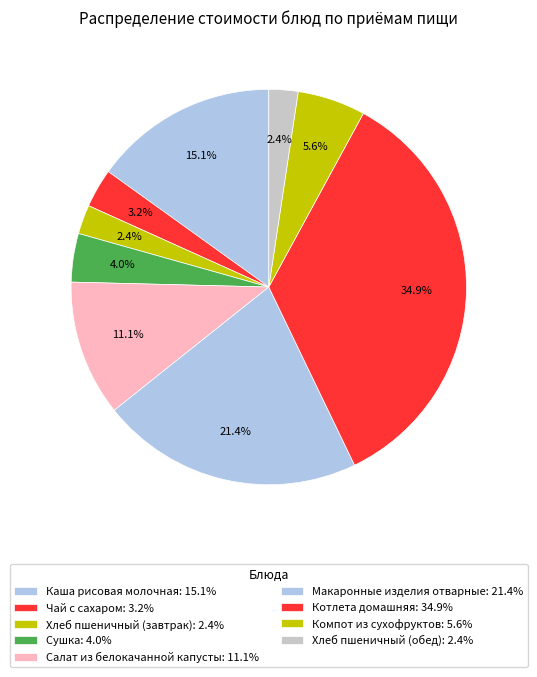

To the nearest percent, what percentage of the pie is Сушка?

4%